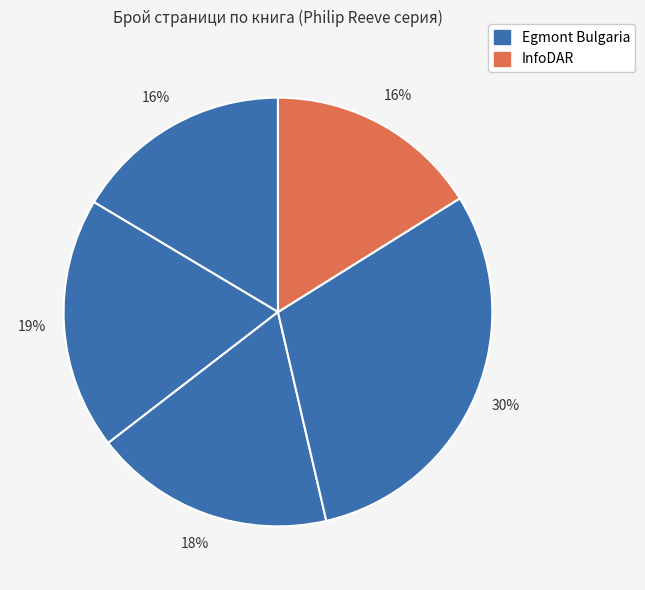

How many segments does this pie chart have?

5